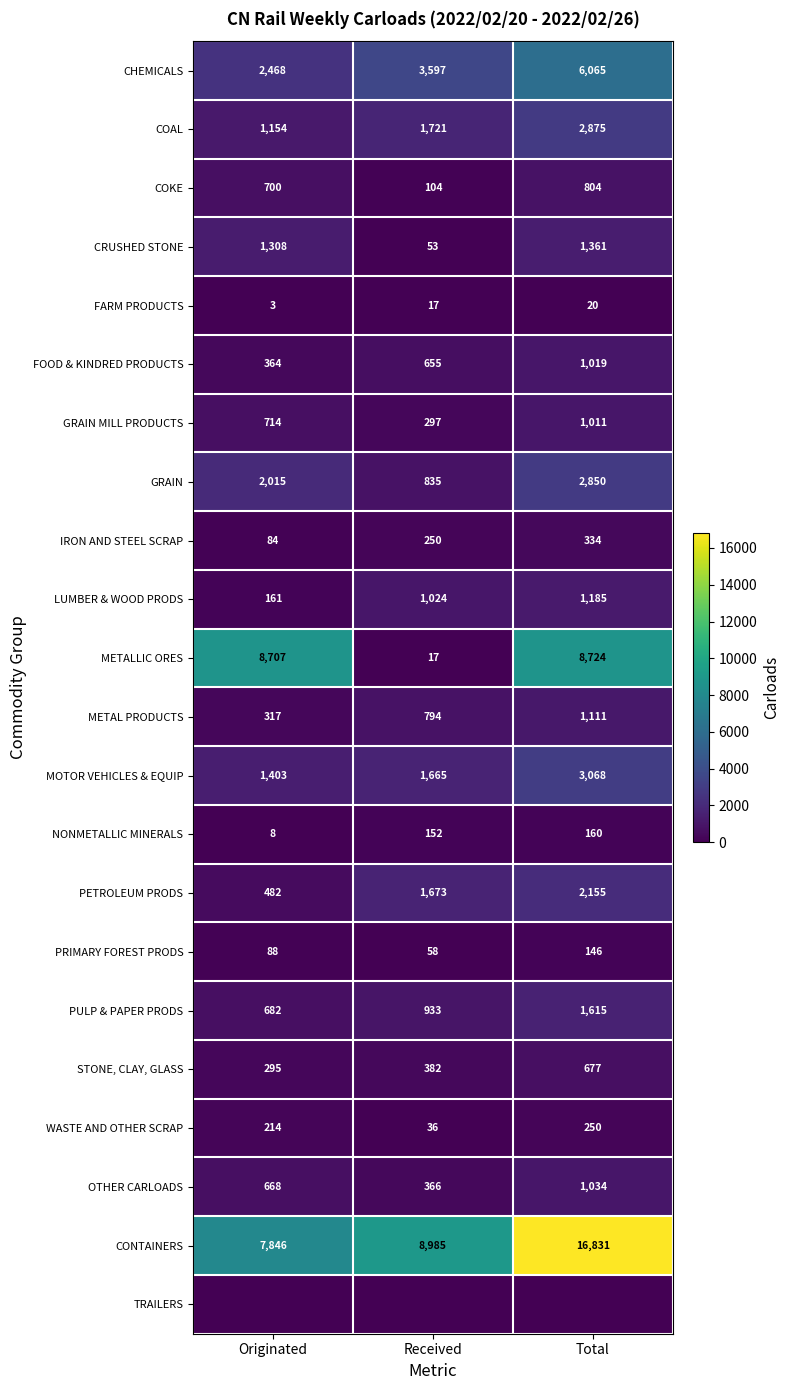

At how many categories does at least one series exceed 5038?

3